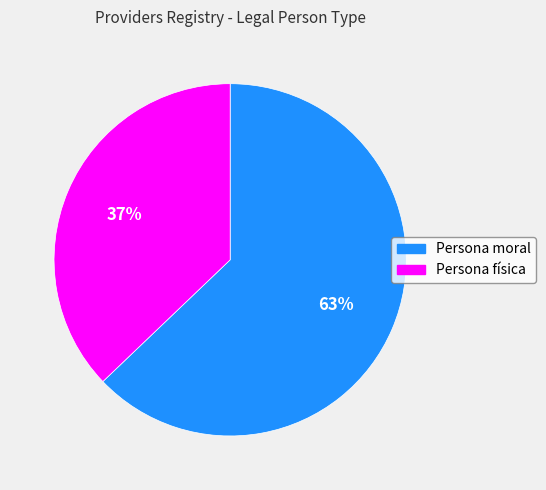

Which category has the smallest portion of the pie?

Persona física